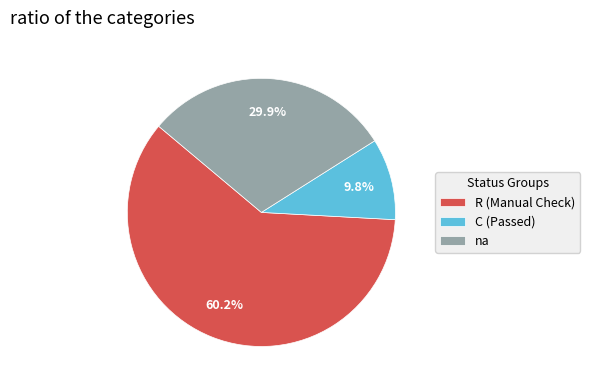

Is there a majority slice in this chart?

Yes